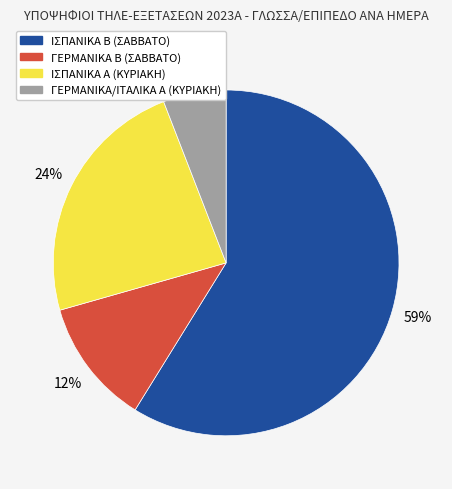

Approximately how many times larger is the value at ΓΕΡΜΑΝΙΚΑ/ΙΤΑΛΙΚΑ Α (ΚΥΡΙΑΚΗ) compared to ΓΕΡΜΑΝΙΚΑ Β (ΣΑΒΒΑΤΟ)?

0.5